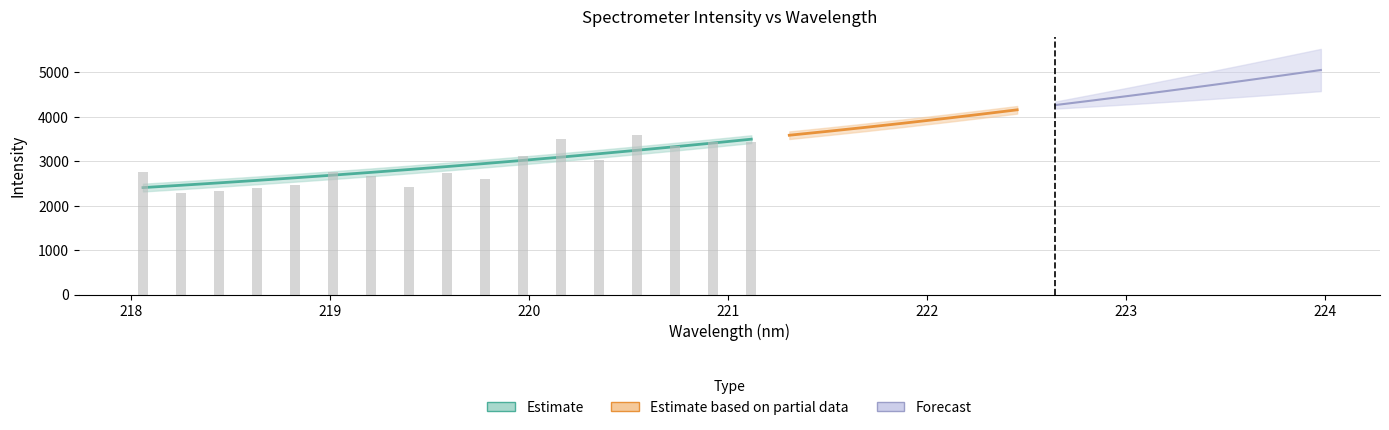

The x series shows 220.9 at 15. True or false?

True